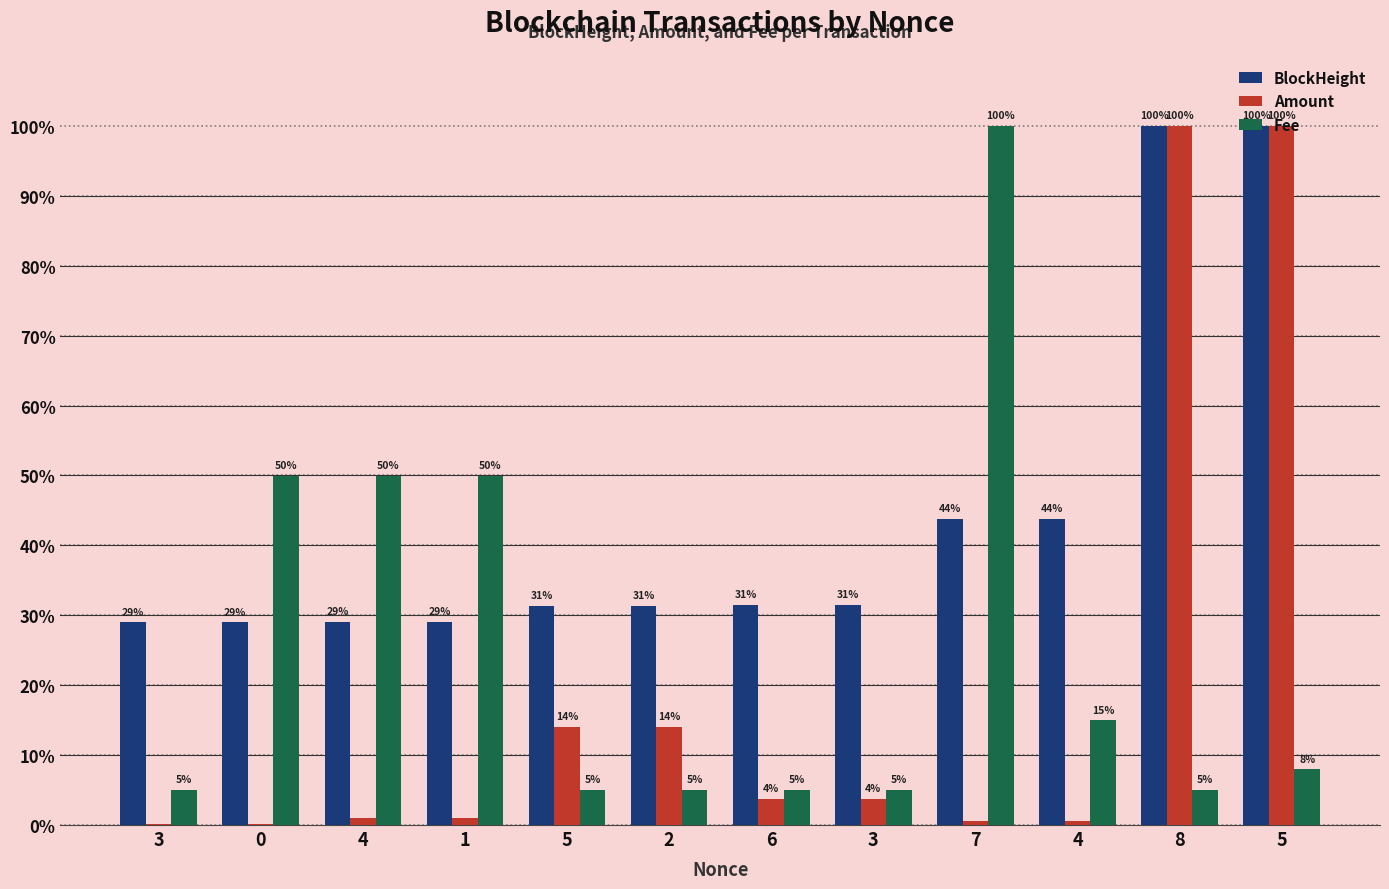

What are all the series names shown in the legend?

BlockHeight, Amount, Fee